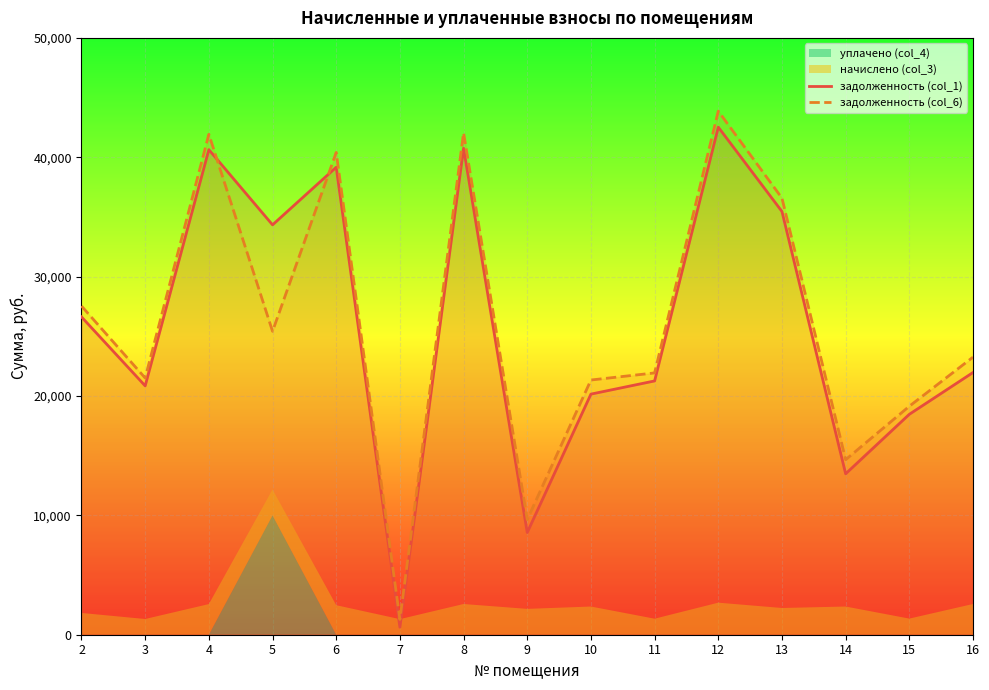

Where does the задолженность (col_6) series first go above 23254?

2